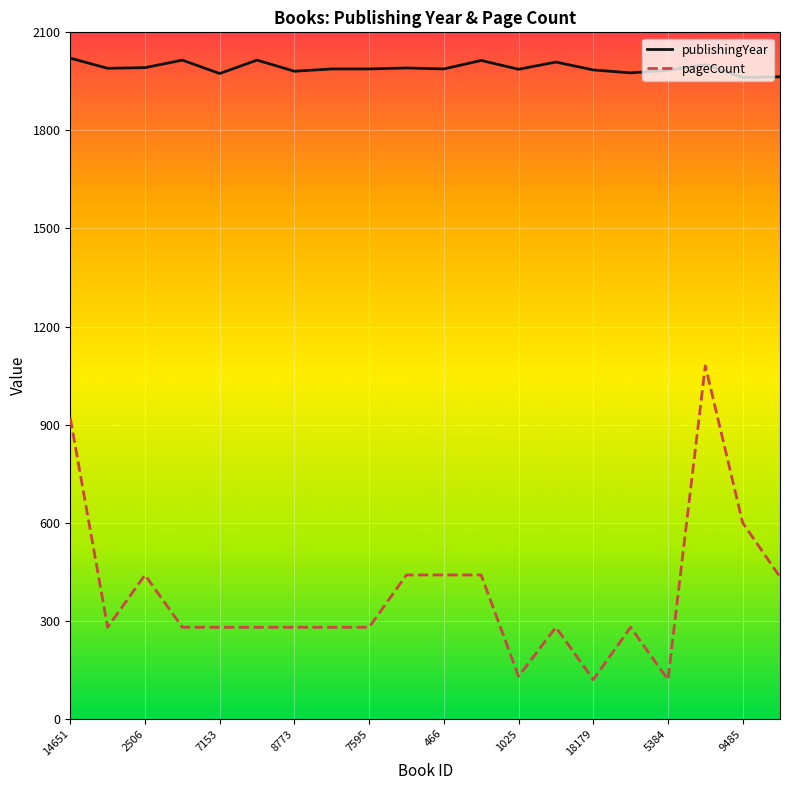

Which series has the largest total across all categories?

publishingYear